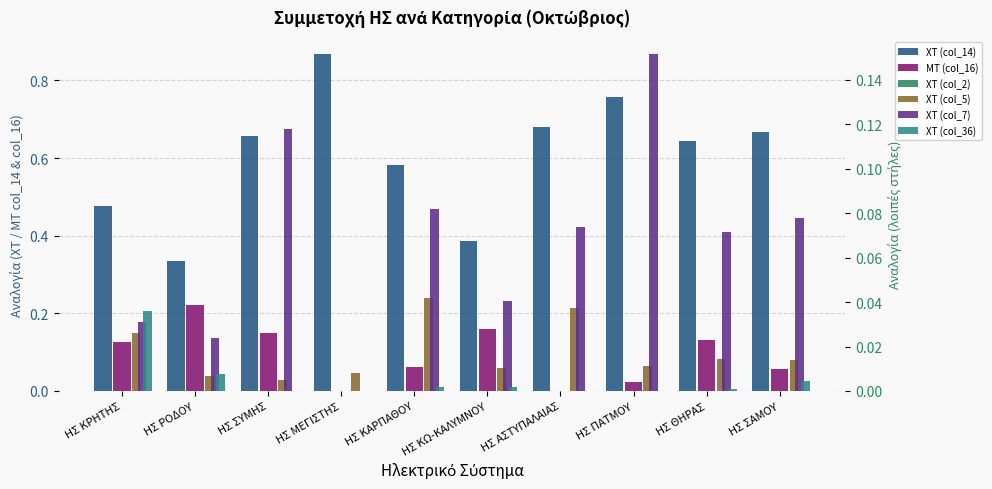

List the labels in order of ΜΤ (col_16) value, largest first.

ΗΣ ΡΟΔΟΥ, ΗΣ ΚΩ-ΚΑΛΥΜΝΟΥ, ΗΣ ΣΥΜΗΣ, ΗΣ ΘΗΡΑΣ, ΗΣ ΚΡΗΤΗΣ, ΗΣ ΚΑΡΠΑΘΟΥ, ΗΣ ΣΑΜΟΥ, ΗΣ ΠΑΤΜΟΥ, ΗΣ ΜΕΓΙΣΤΗΣ, ΗΣ ΑΣΤΥΠΑΛΑΙΑΣ